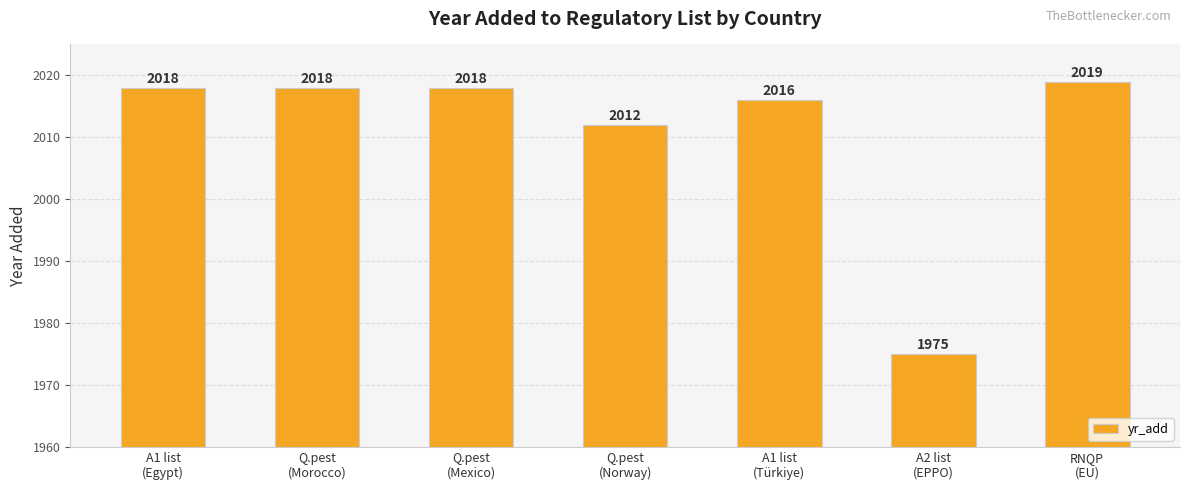

How many bars are there in total?

7